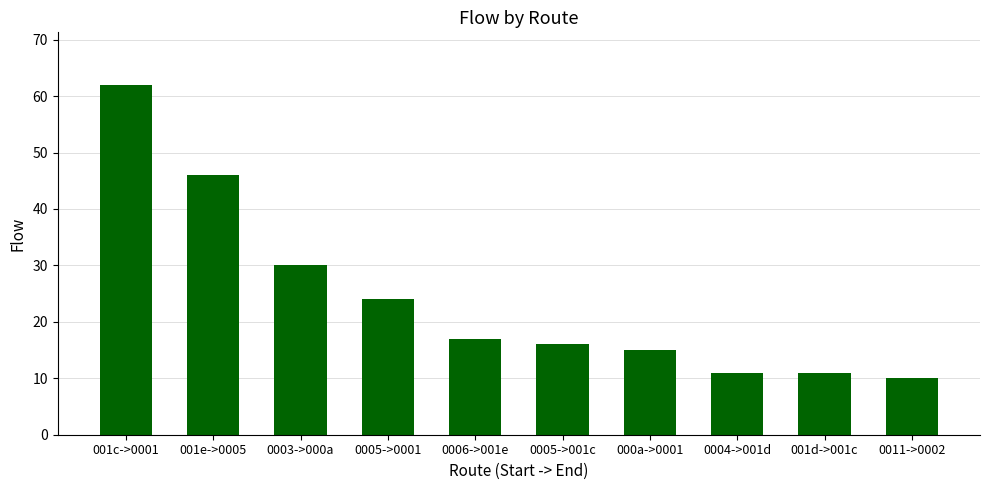

What value does the data have at 0003->000a, to the nearest 10?

30